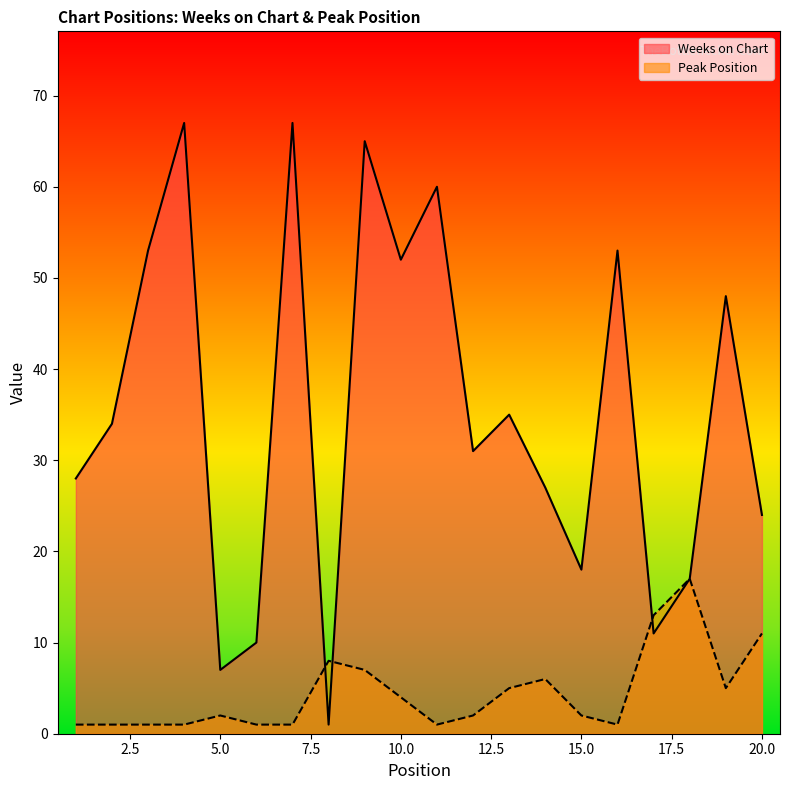

How many lines are shown in the chart?

2